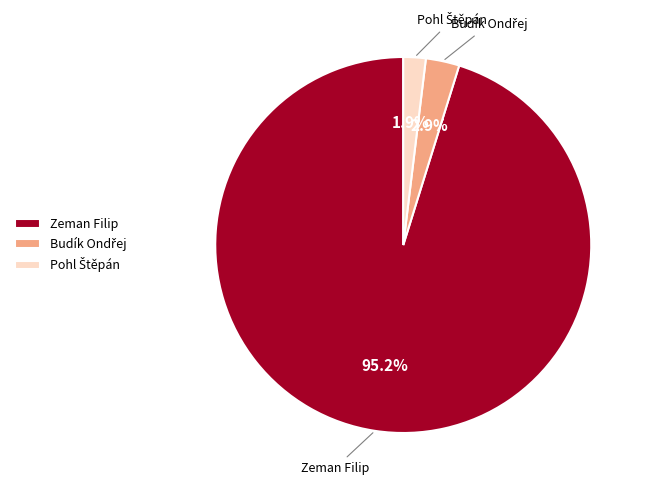

Does any single category account for the majority?

Yes